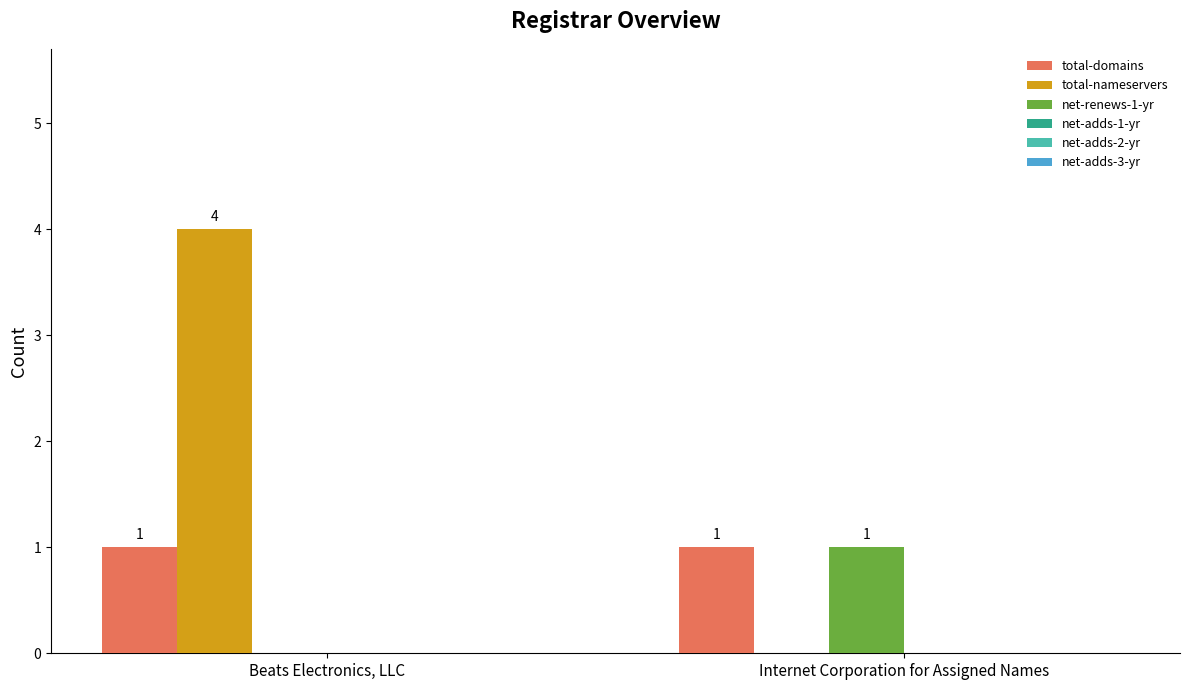

What is the sum of the total-nameservers values at Internet Corporation for Assigned Names and Beats Electronics, LLC?

4